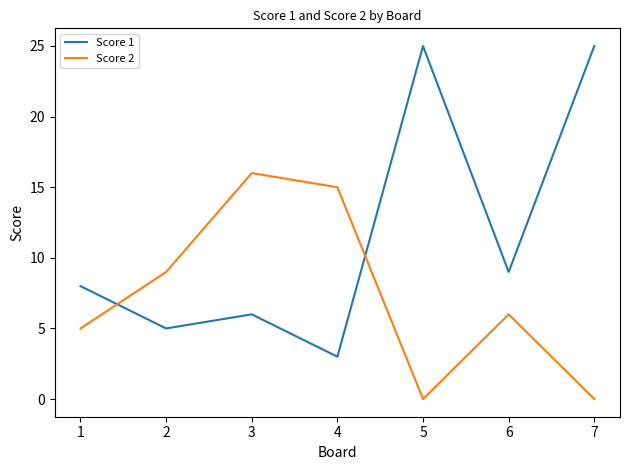

How many interior local peaks does the Score 1 series have?

2